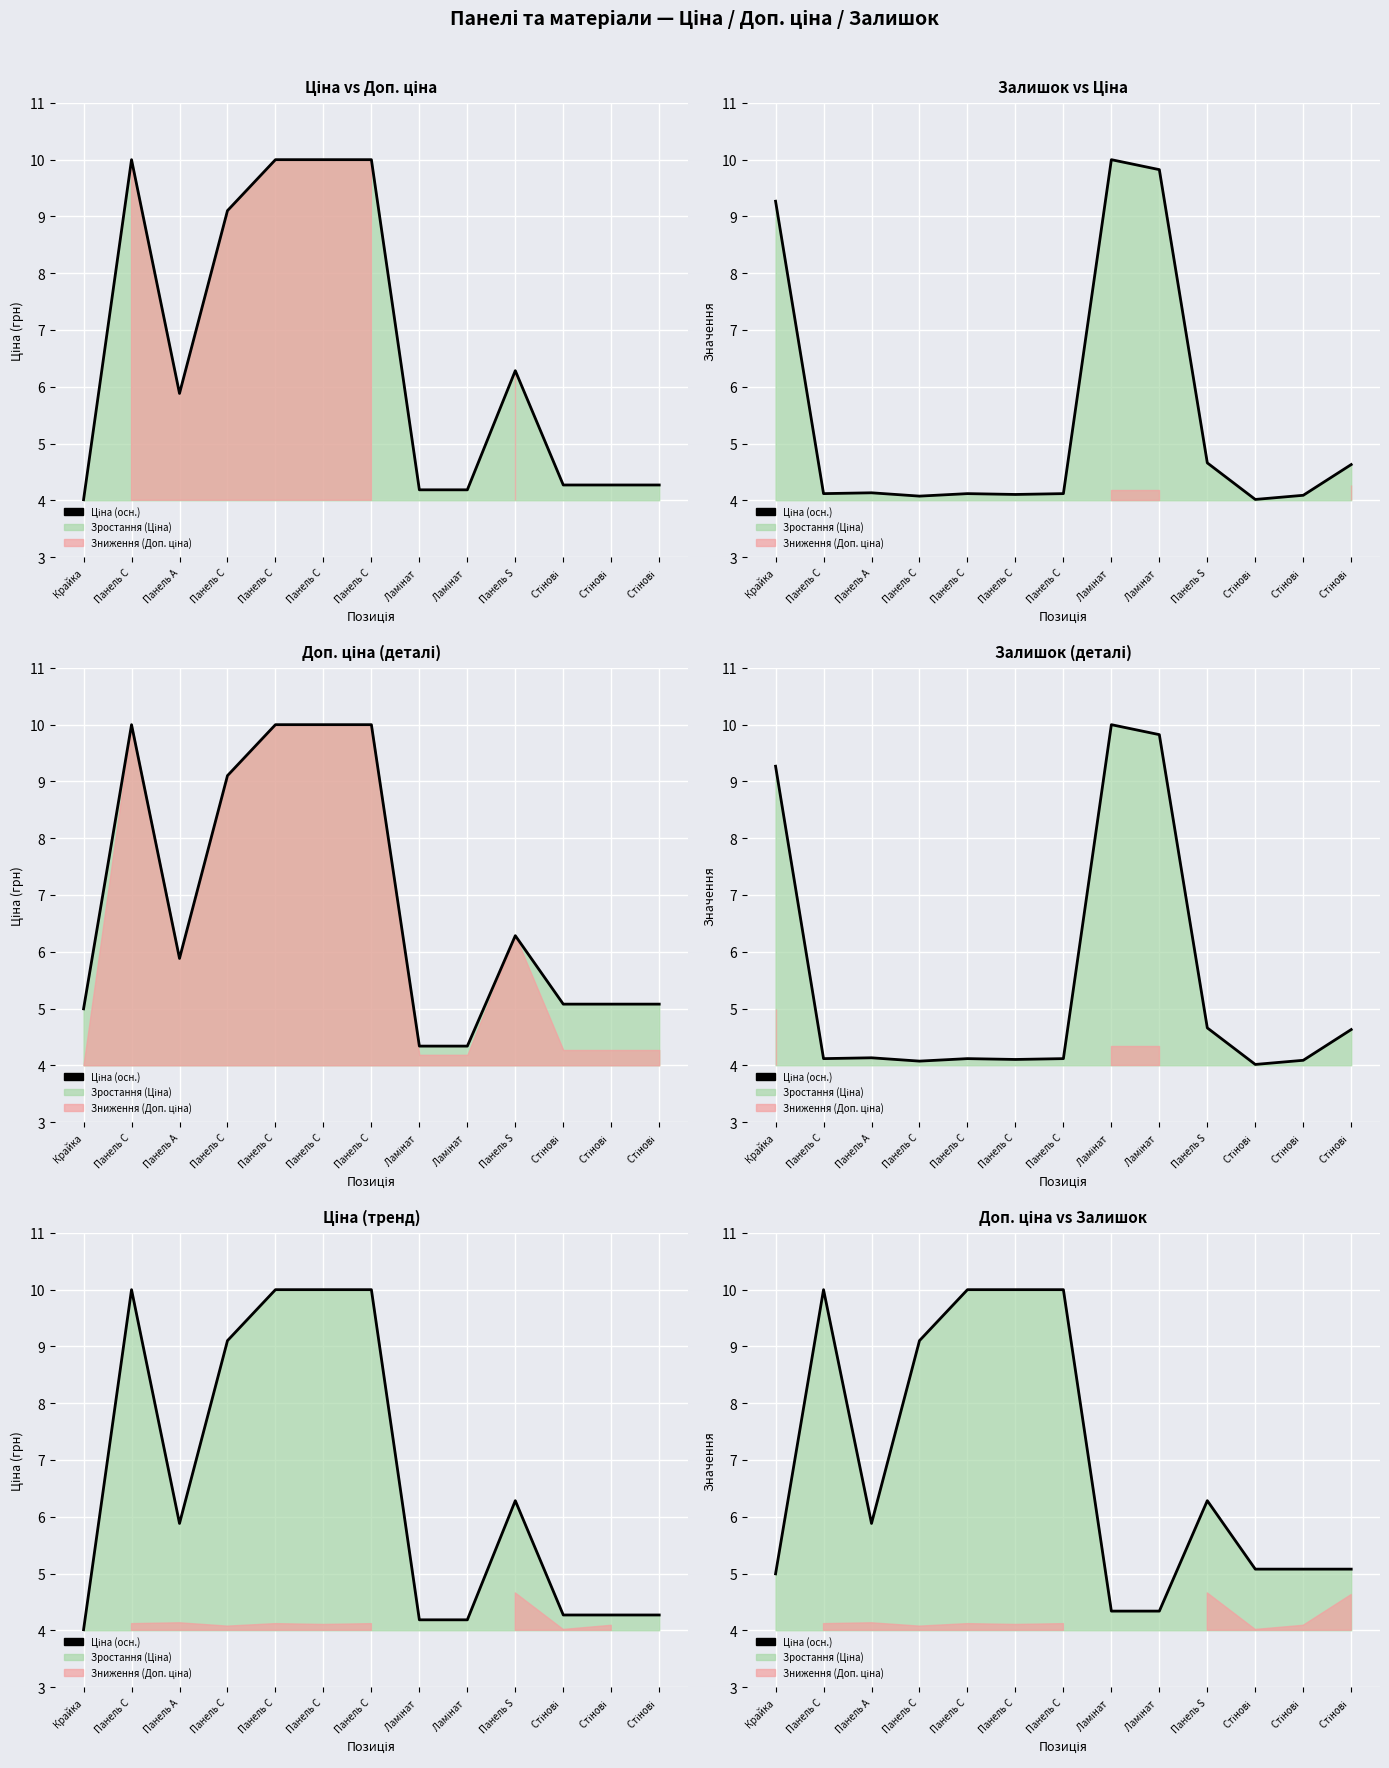

True or false: the data shows 10.0 at Панель C.

True